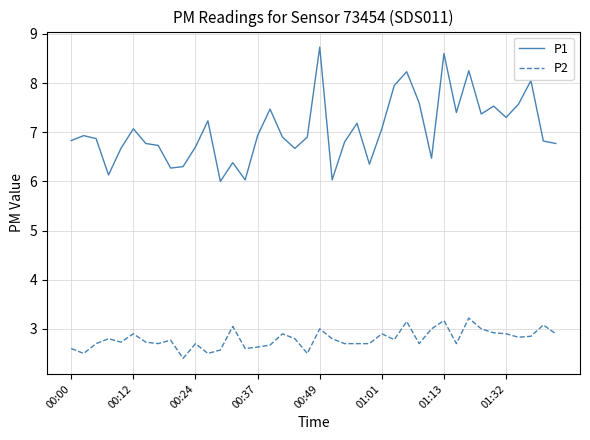

What are all the series names shown in the legend?

P1, P2